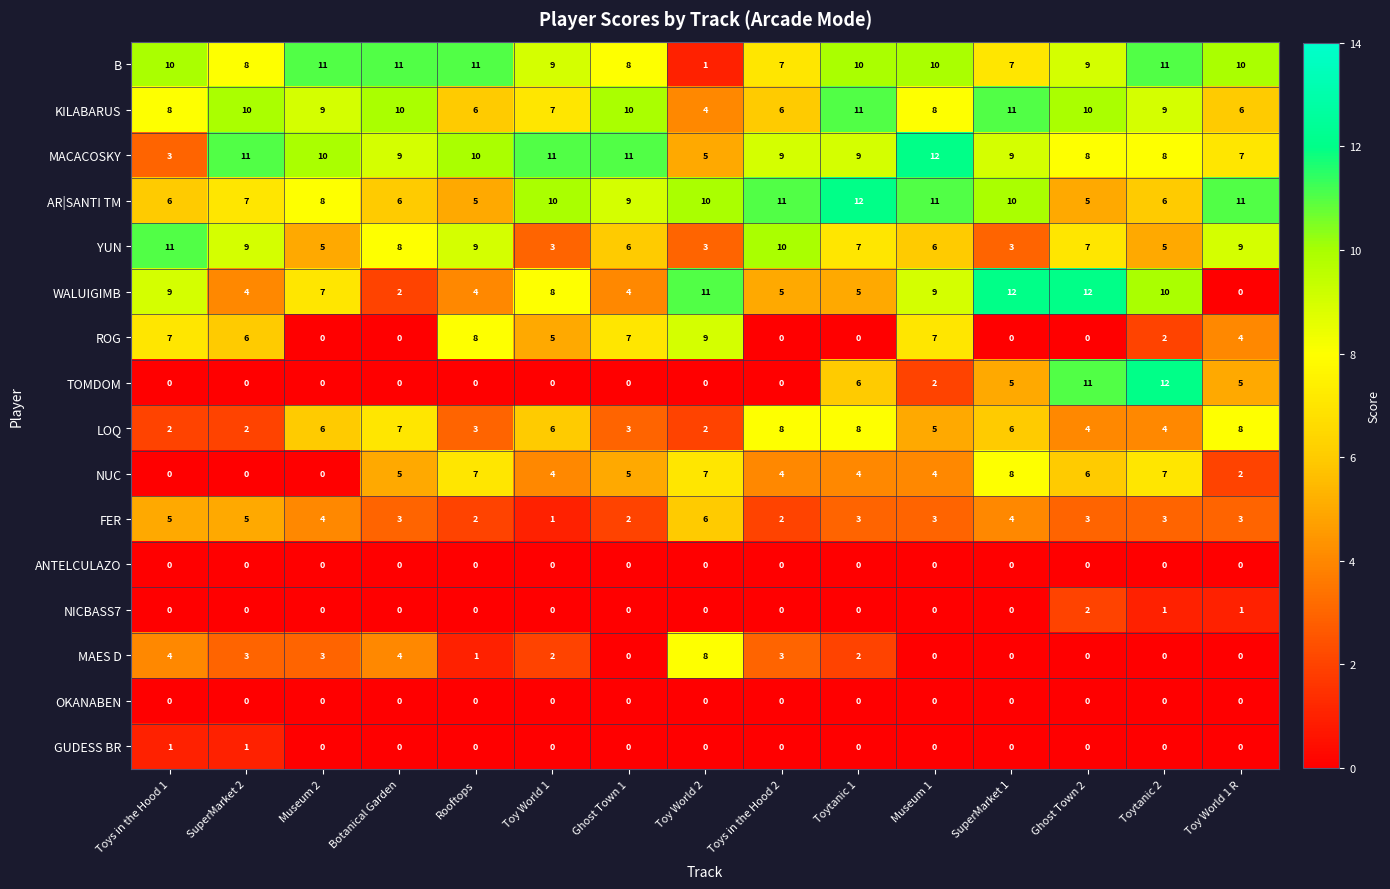

At which category is the sum across all series the highest?

Toytanic 2